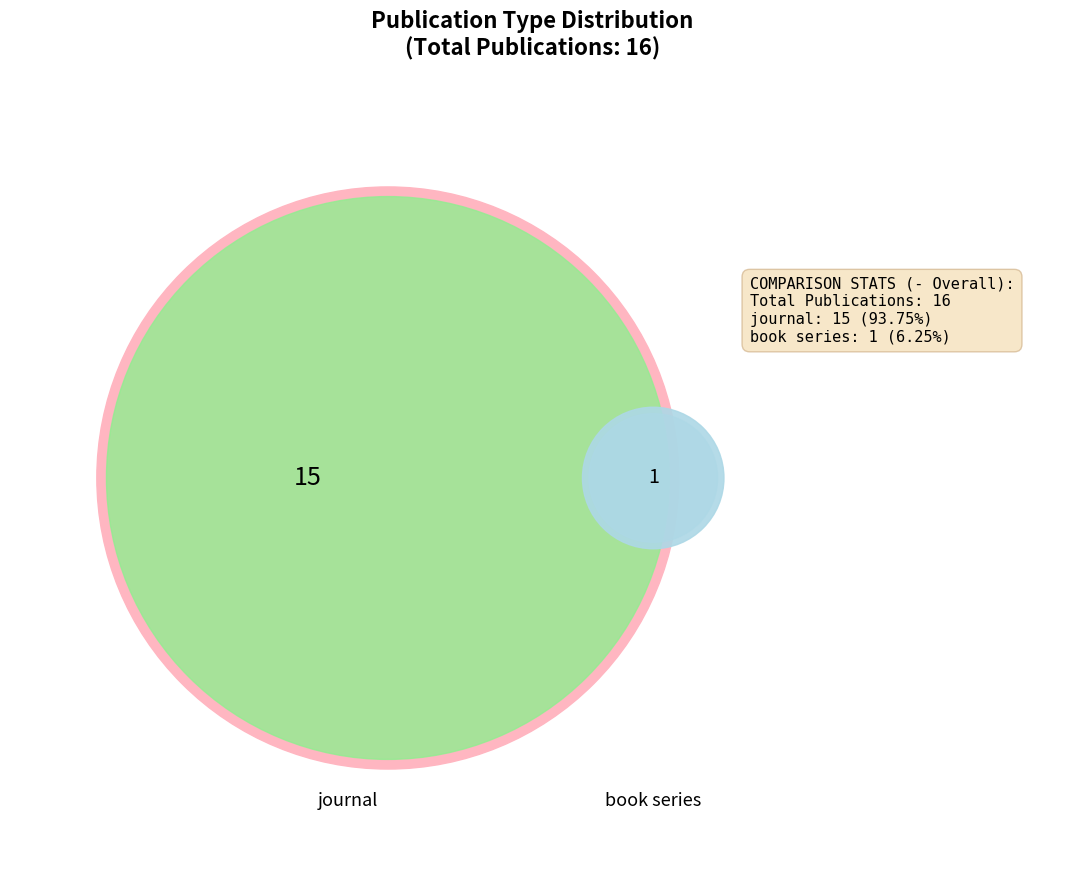

How much of the chart is everything except book series?

93.8%